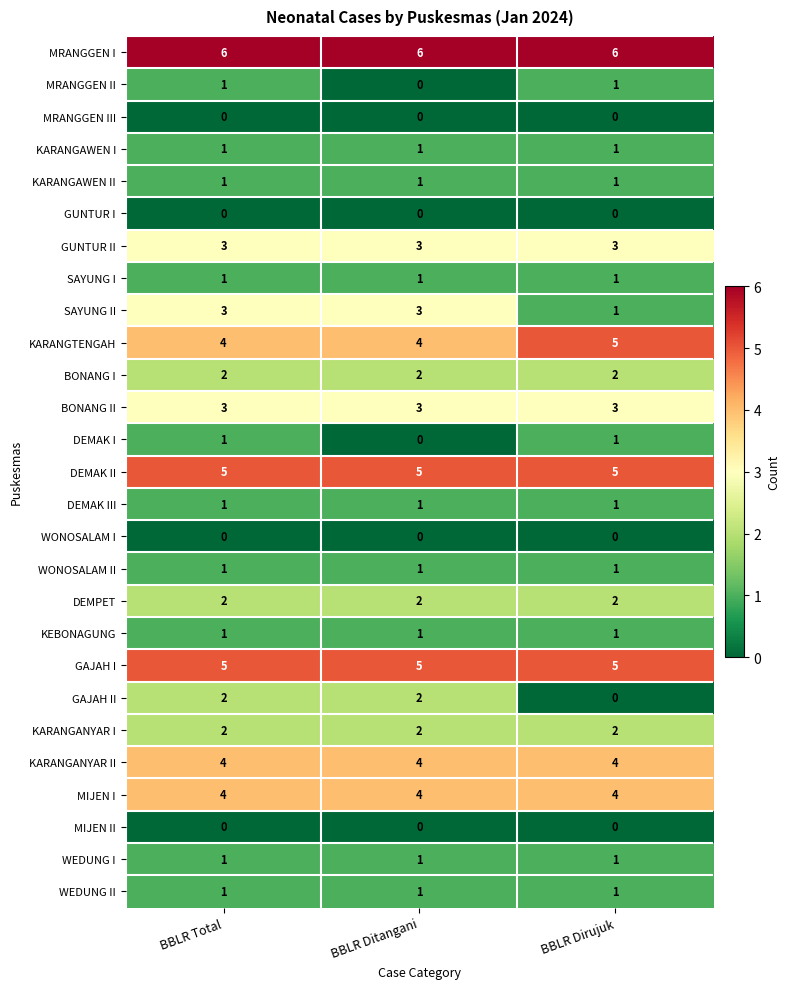

What is the spread (max minus min) of values at BBLR Ditangani?

6